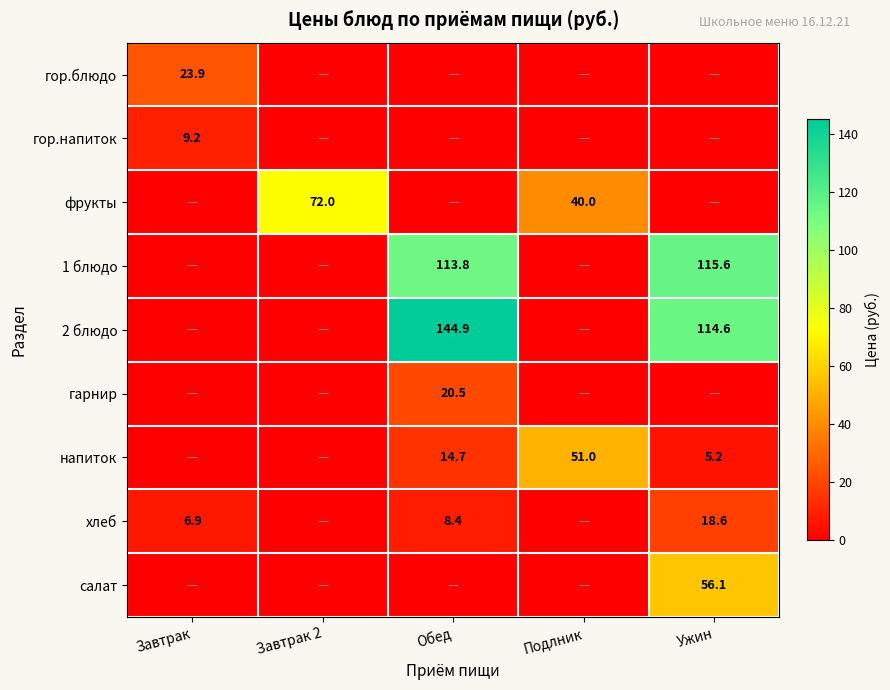

What is the total value across all series at Завтрак 2?

72.0